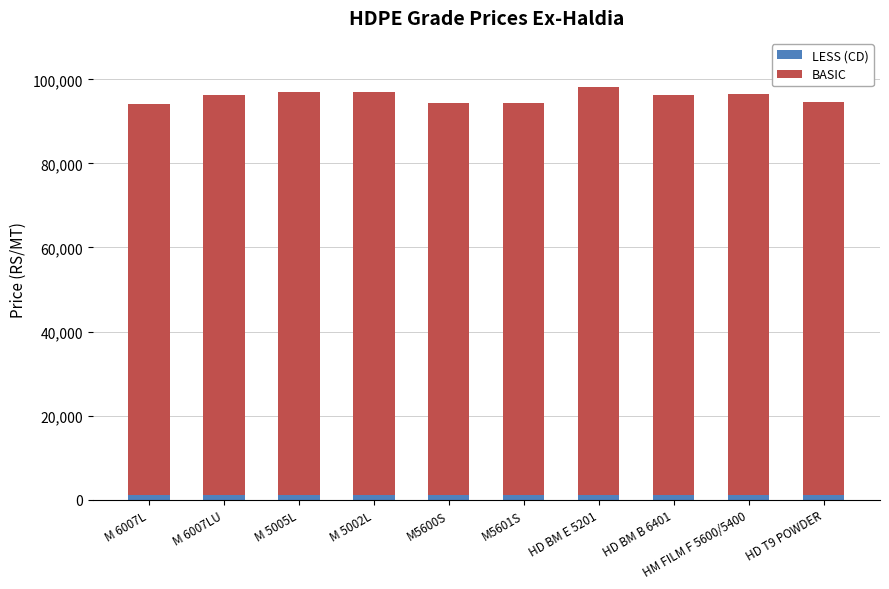

What are all the series names shown in the legend?

LESS (CD), BASIC